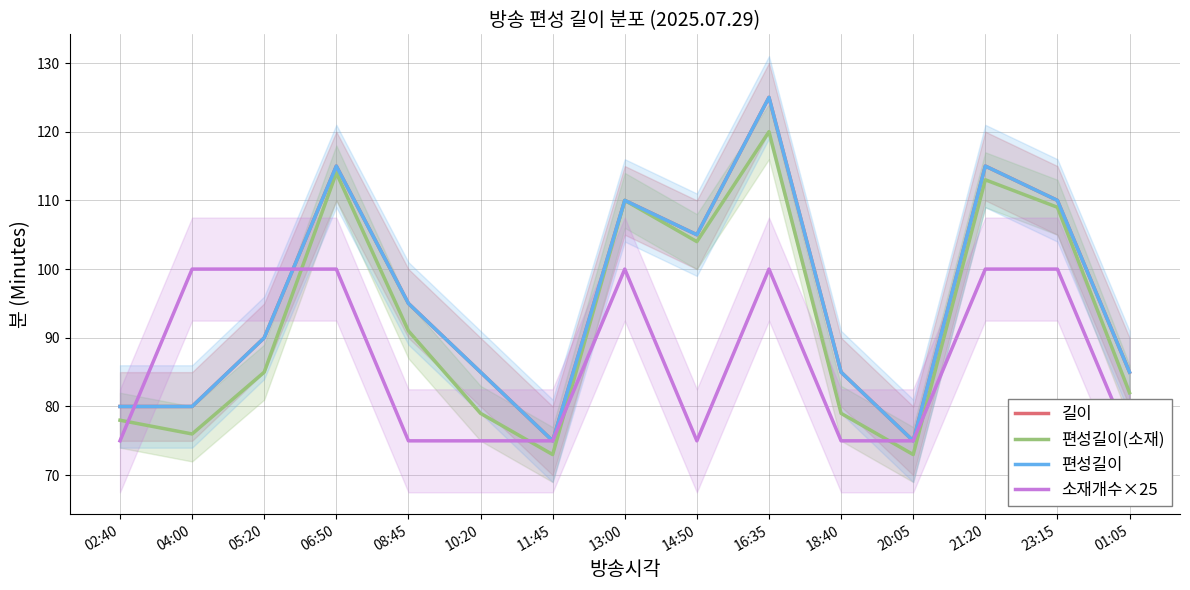

Is it true that 소재개수×25 equals 100 at 05:20?

True